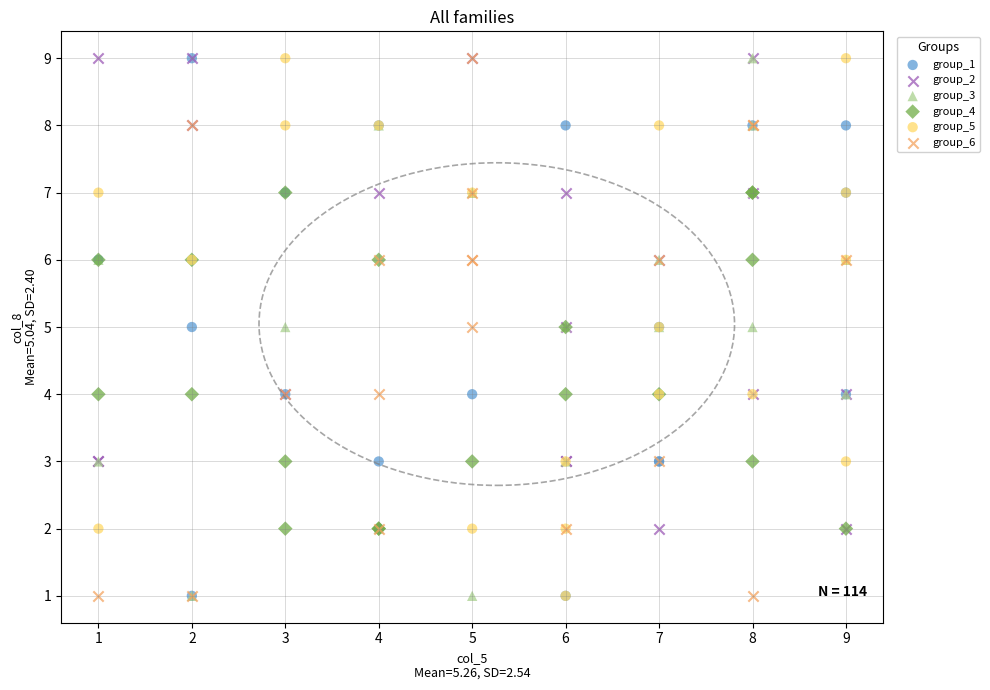

What are all the series names shown in the legend?

group_1, group_2, group_3, group_4, group_5, group_6